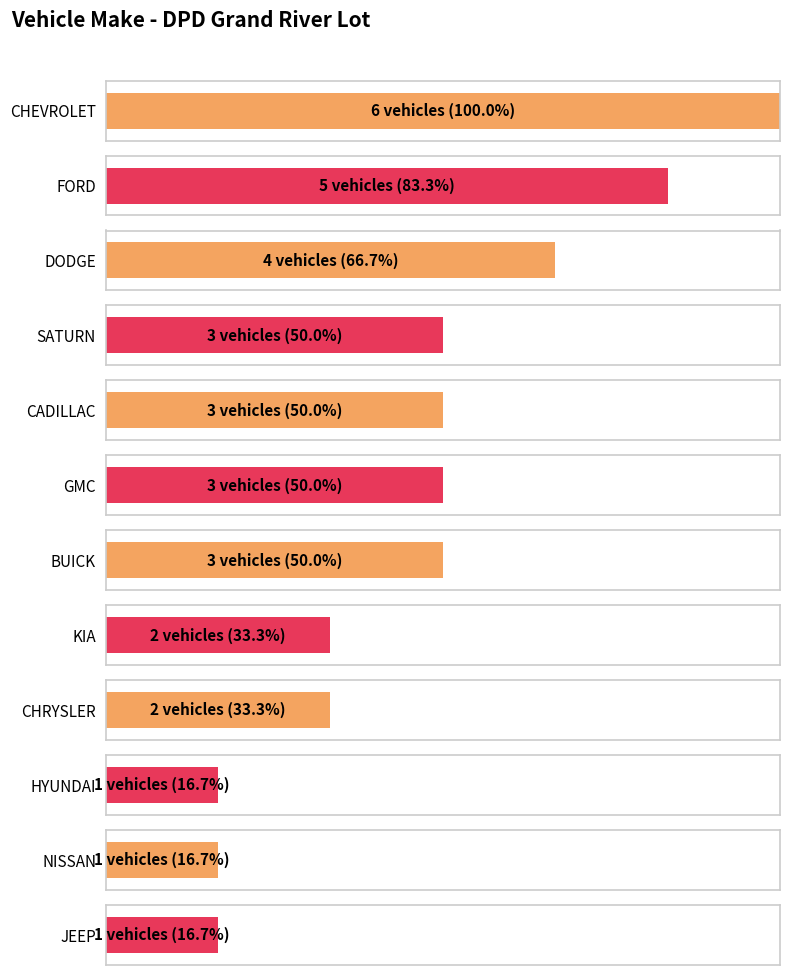

At which label does the data first exceed 3?

CHEVROLET